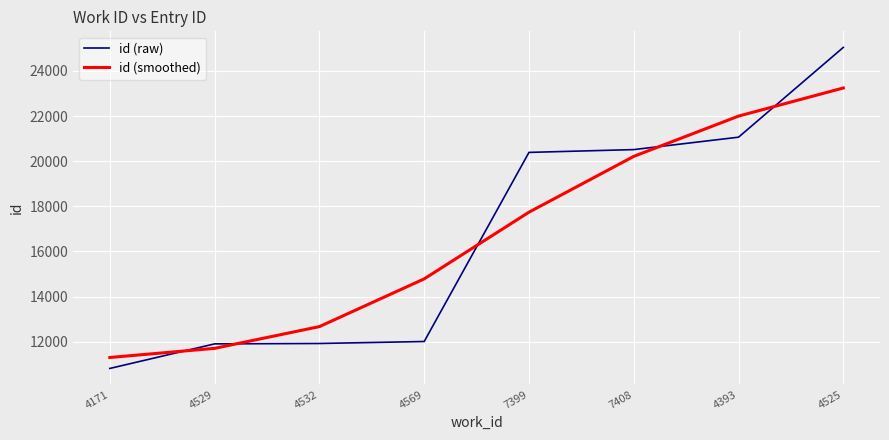

What is the difference between the second highest and minimum values in the id (raw) series?

10244